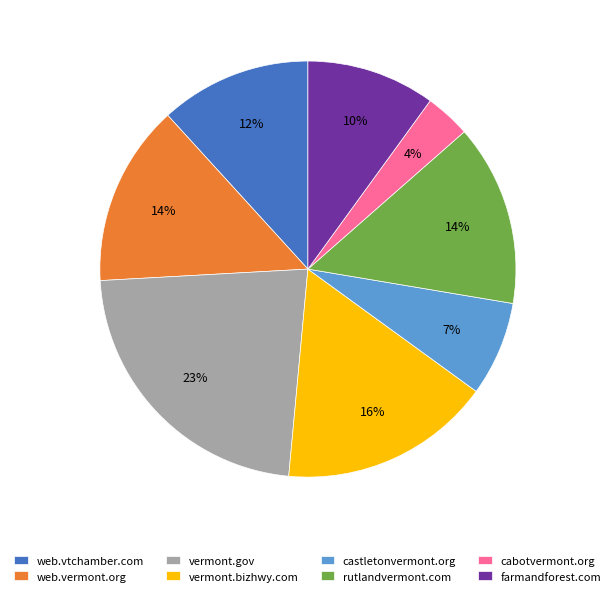

Is there a majority slice in this chart?

No